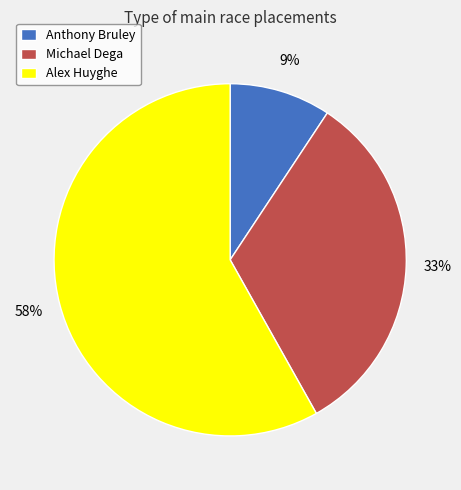

Which category has the smallest portion of the pie?

Anthony Bruley